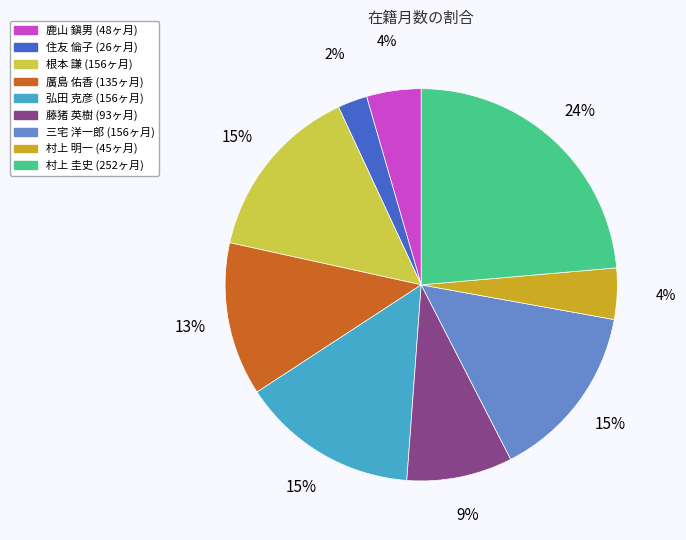

Between 村上 明一 and 弘田 克彦, which is larger?

弘田 克彦